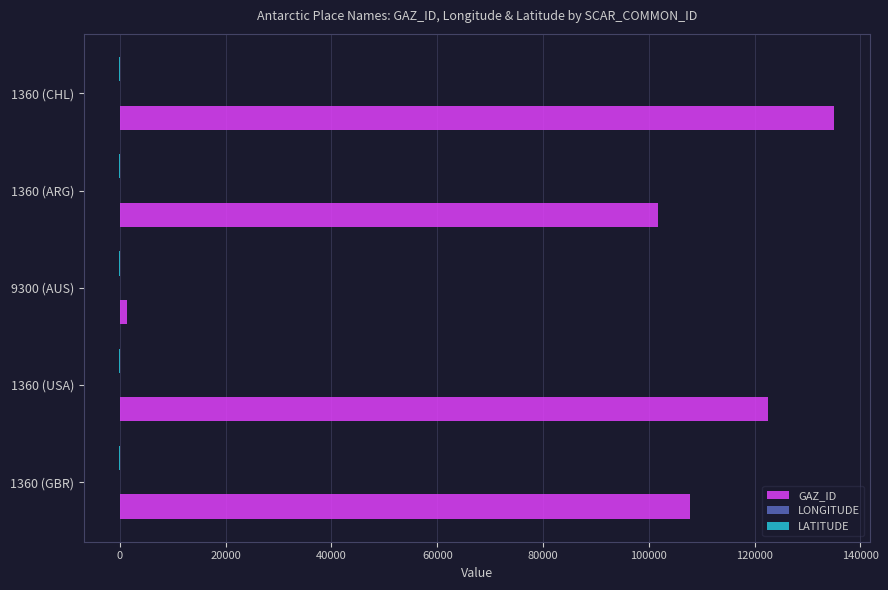

At which category is the sum across all series the highest?

1360 (CHL)